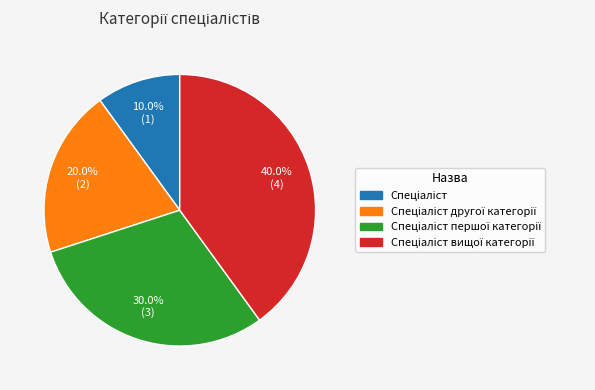

How many slices are in this pie chart?

4